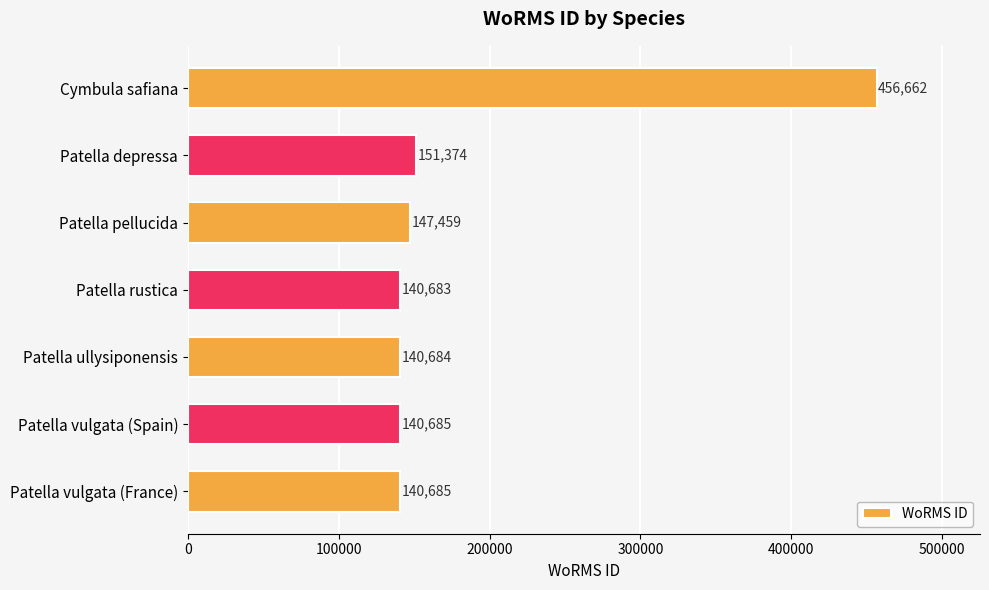

Count the number of data series in this chart.

1